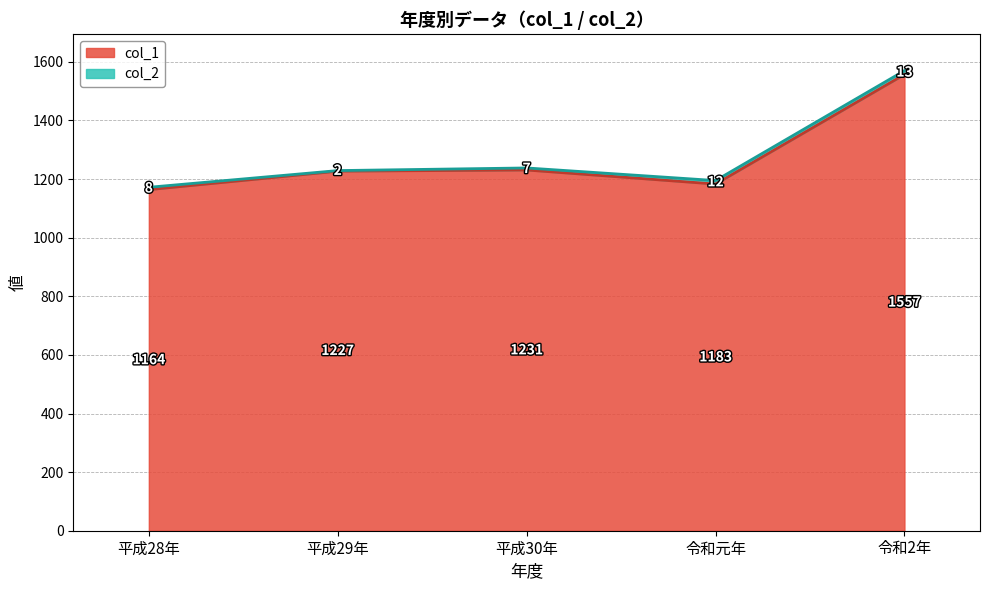

True or false: the data shows 1744 at 平成29年.

False